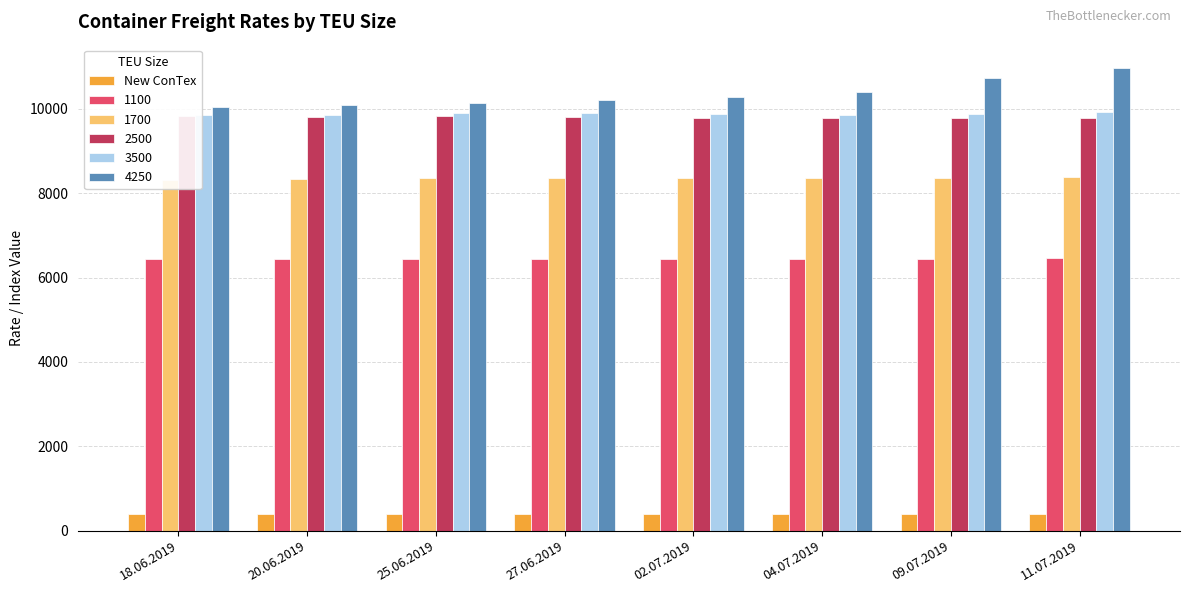

True or false: the data shows 398 at 20.06.2019.

True